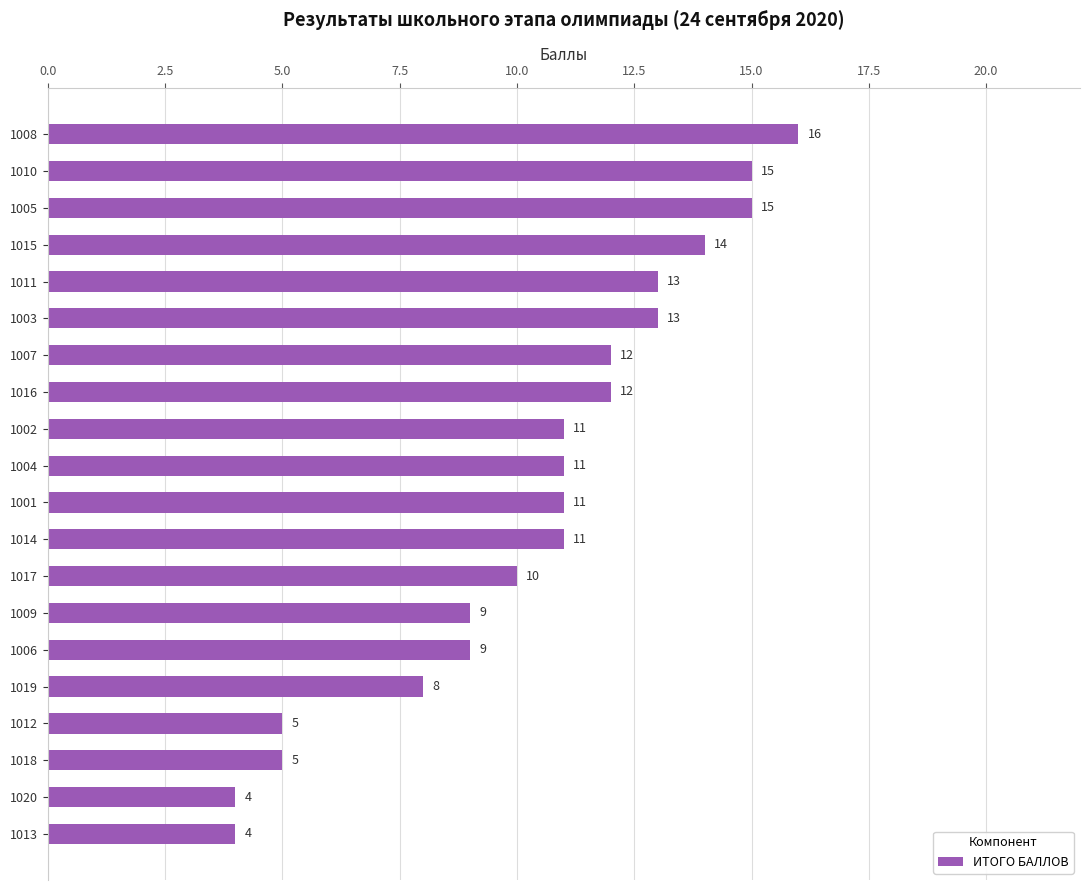

What is the change in value from 1019 to 1009?

+1